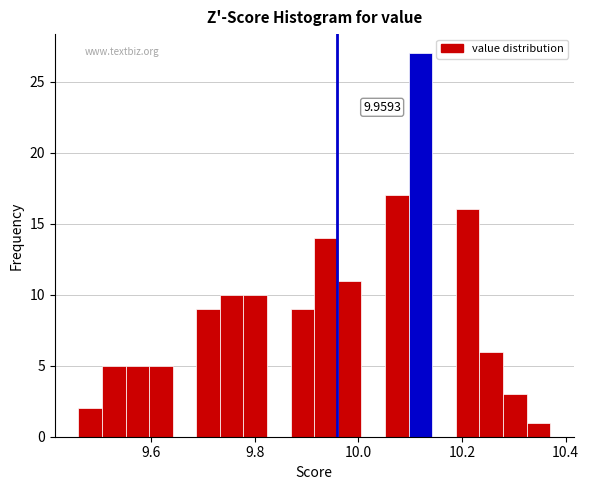

Around what value on the x-axis is the tallest bar? Give the approximate position of its centre, as read against the axis.

10.12